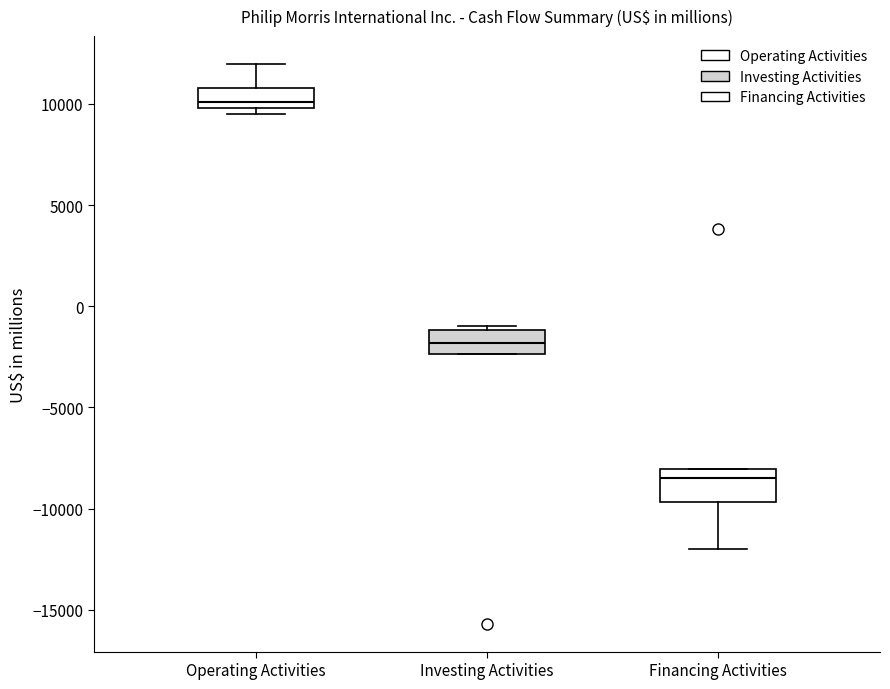

Which box's median line is the lowest?

Financing Activities